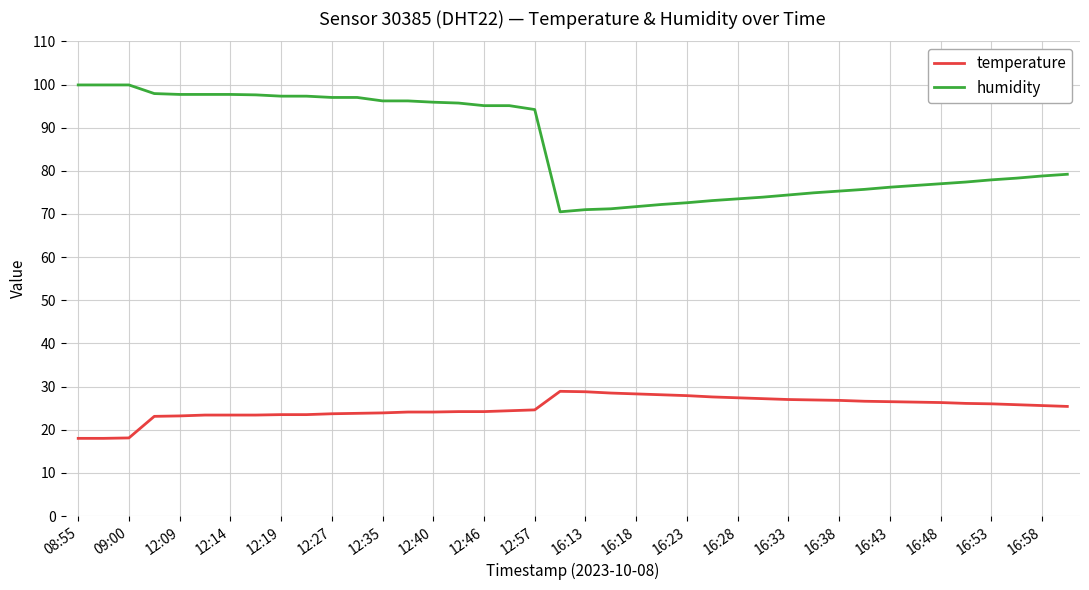

Which series has the widest spread of values?

humidity